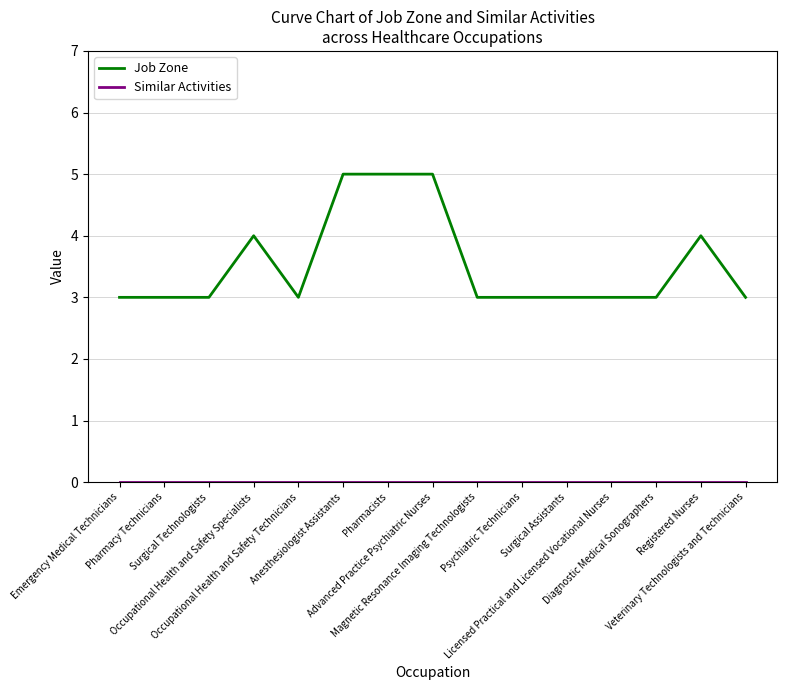

What is the total value across all series at Occupational Health and Safety Specialists?

4